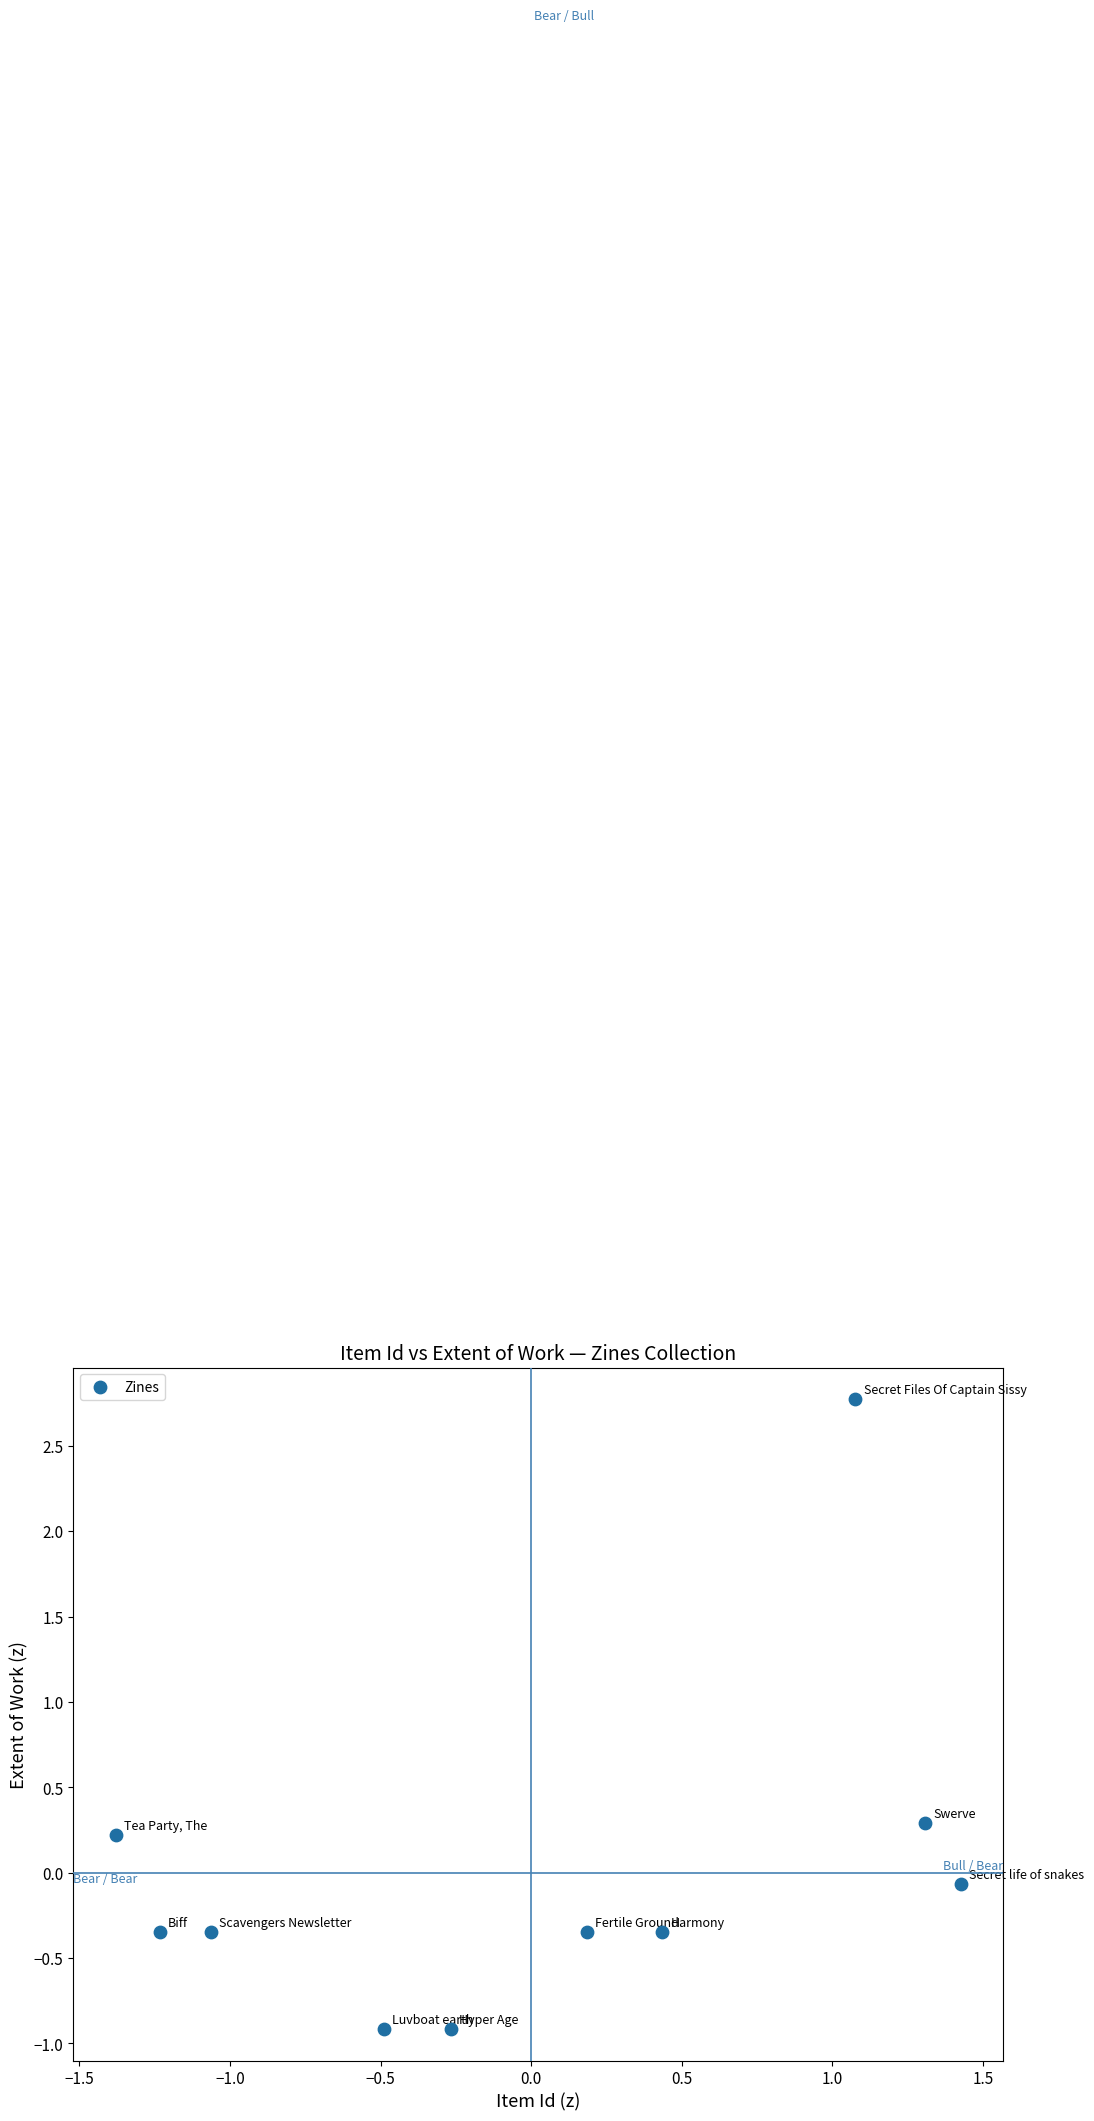

What is the range of Y values (max minus min)?

3.7